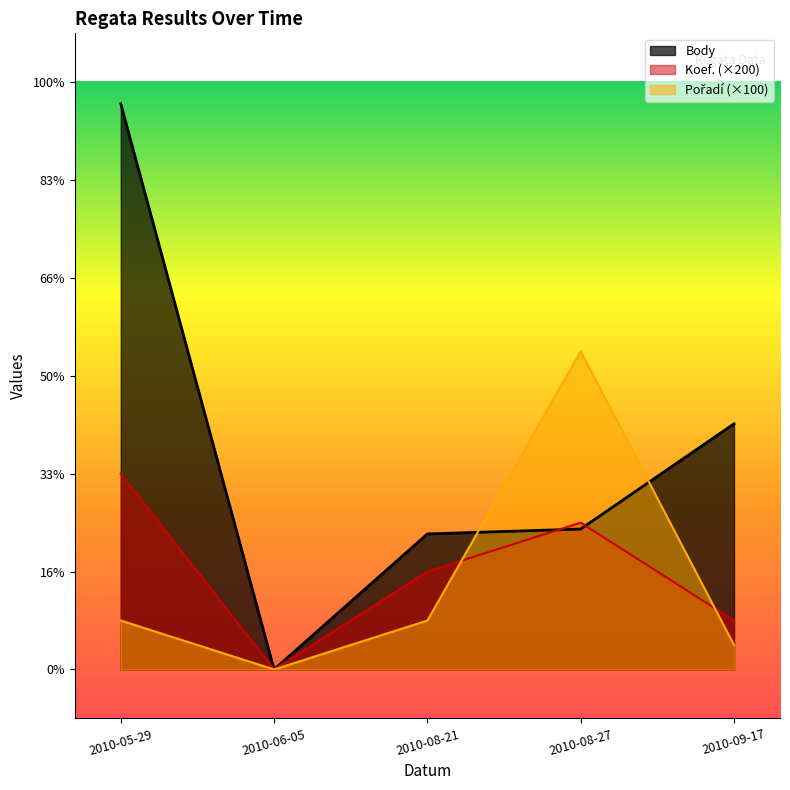

What are all the series names shown in the legend?

Koef., Body, Pořadí